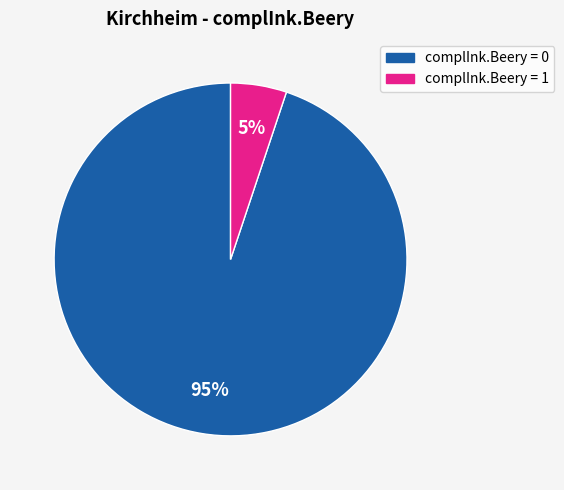

To the nearest percent, what is the average slice percentage?

50%